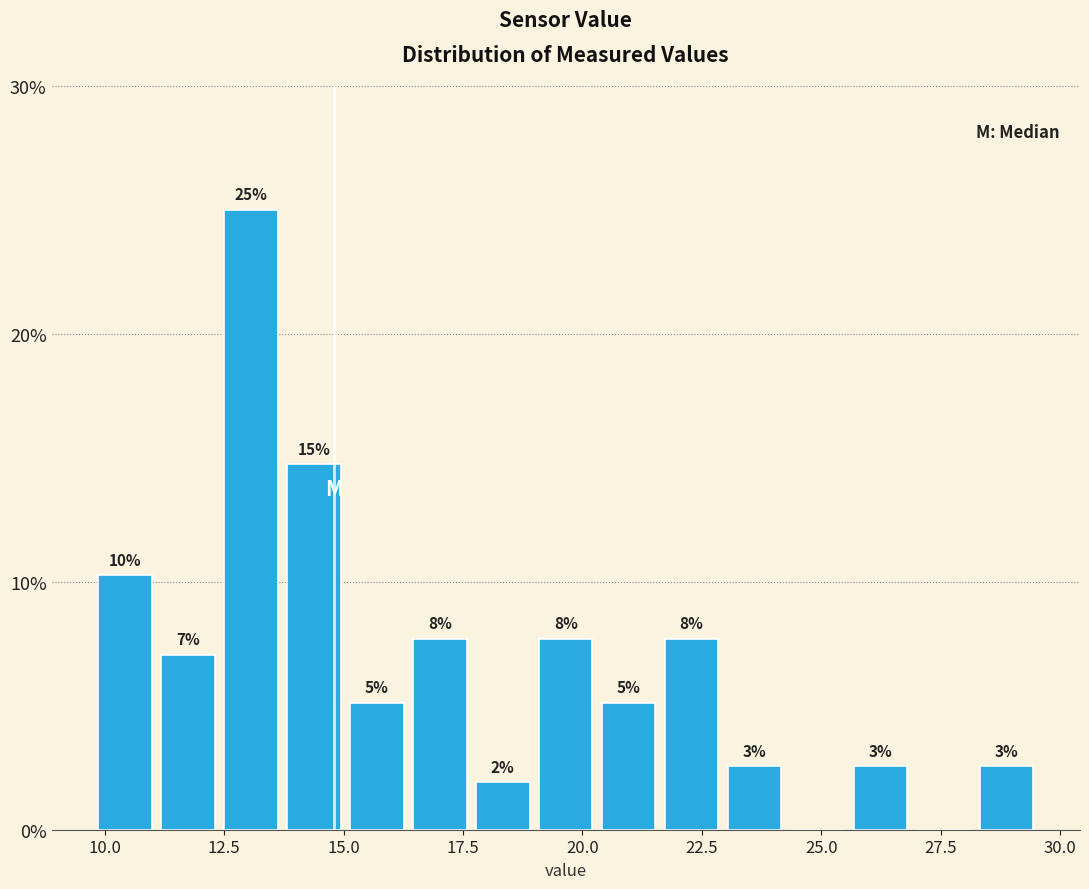

Read against the x-axis, roughly where is the centre of the tallest bar?

13.0